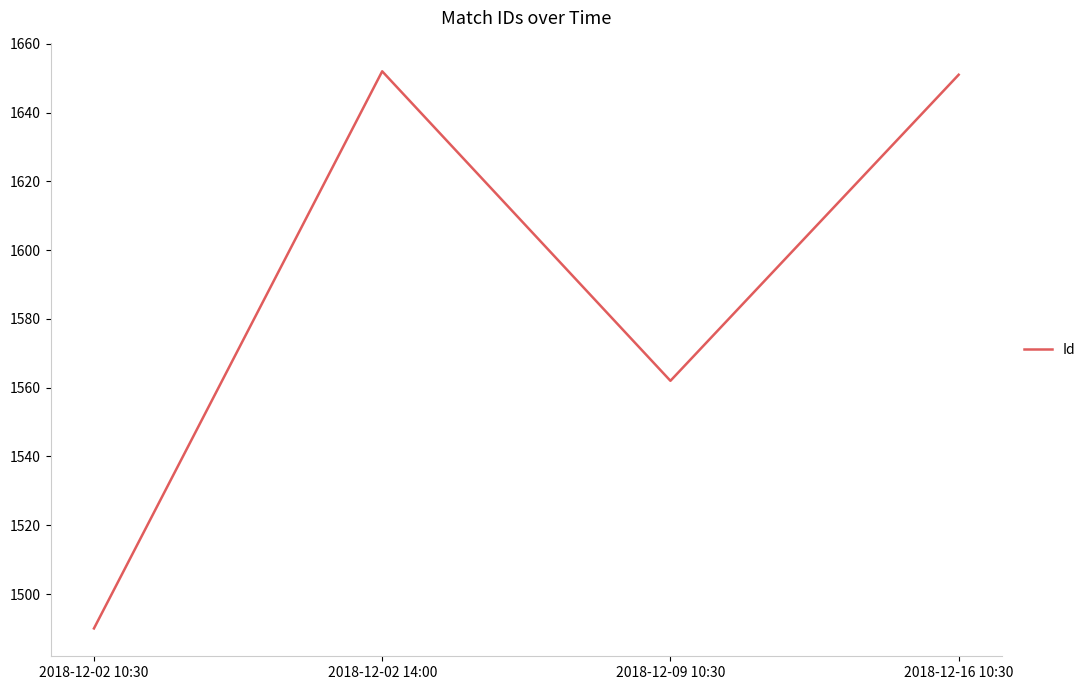

How many lines are shown in the chart?

1